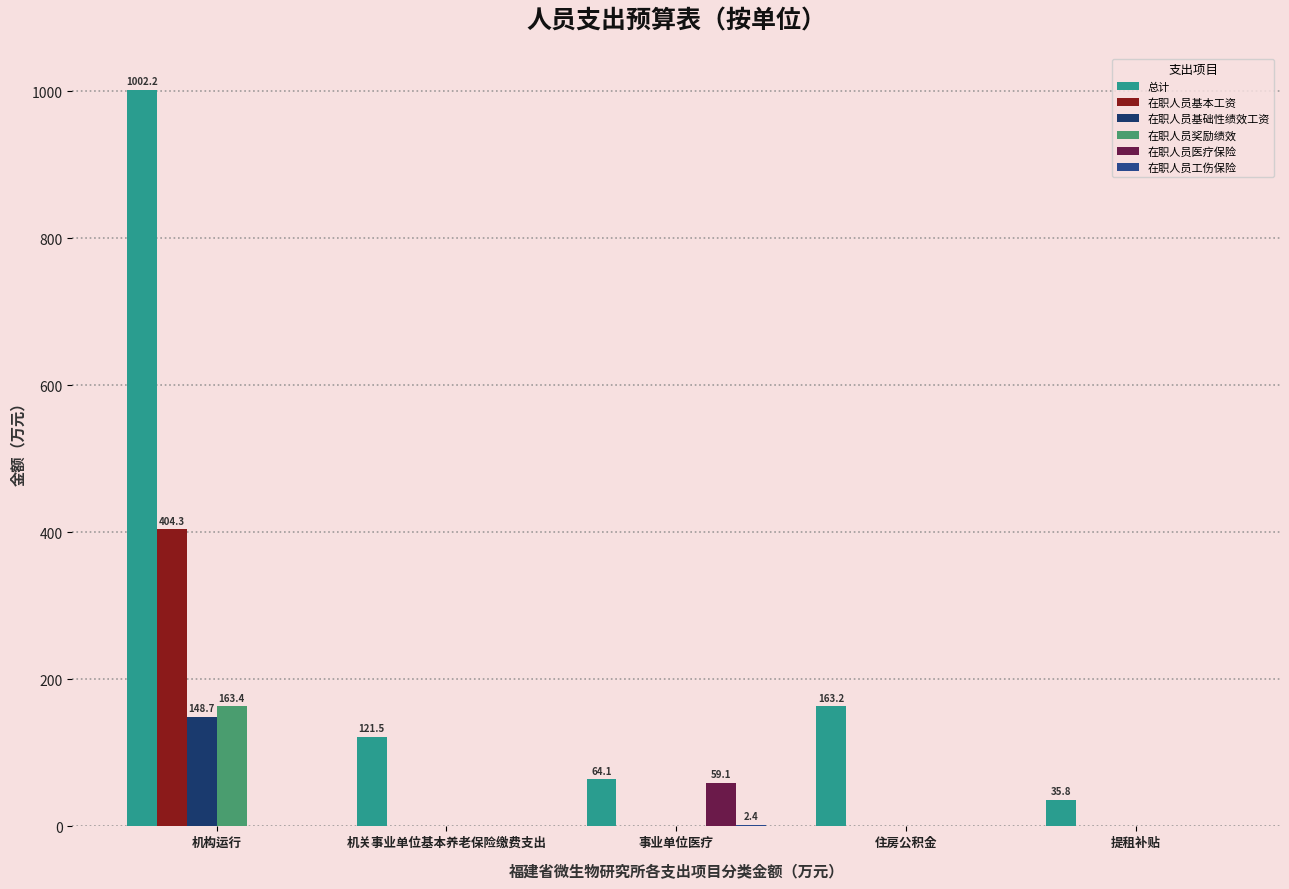

Reading left to right, transcribe all the data shown in this chart.

总计: 1002.2	121.5	64.1	163.2	35.8
在职人员基本工资: 404.3	0.0	0.0	0.0	0.0
在职人员基础性绩效工资: 148.7	0.0	0.0	0.0	0.0
在职人员奖励绩效: 163.4	0.0	0.0	0.0	0.0
在职人员医疗保险: 0.0	0.0	59.1	0.0	0.0
在职人员工伤保险: 0.0	0.0	2.4	0.0	0.0